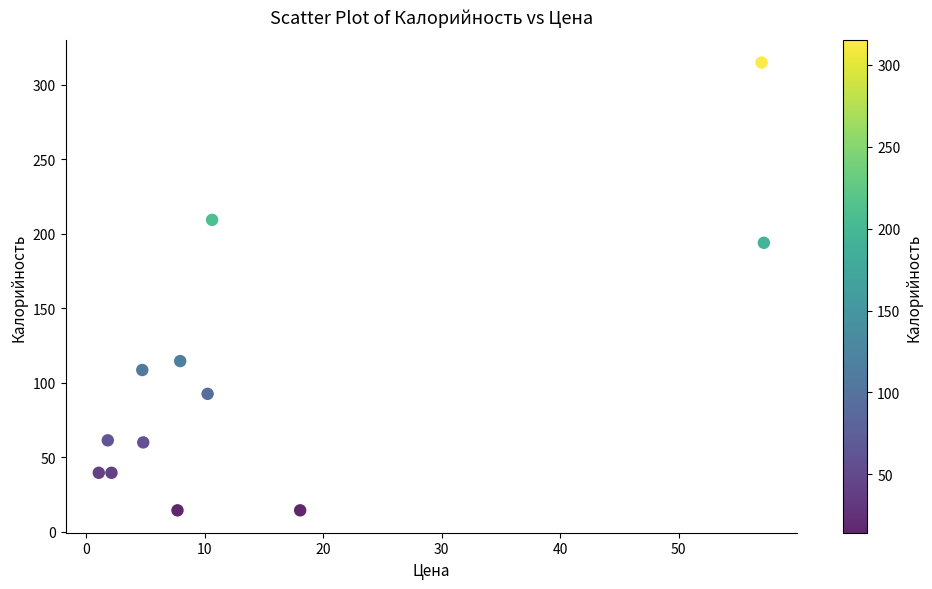

What is the average Y value?

105.3